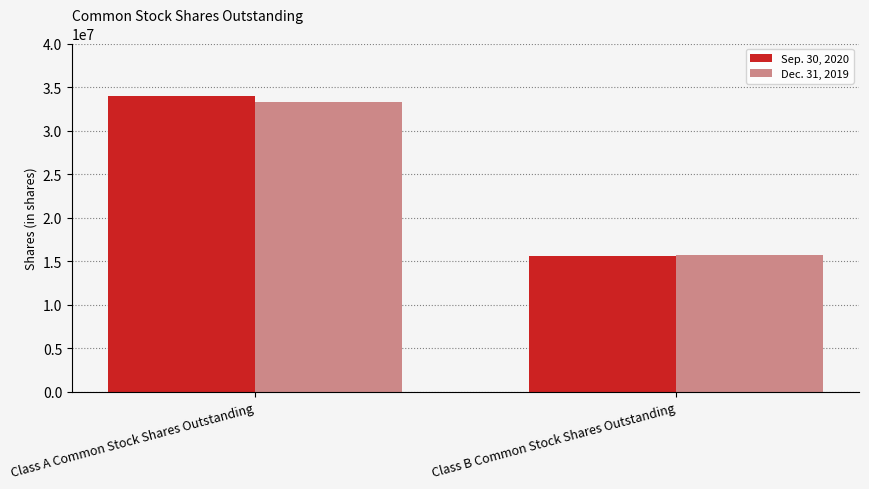

What is the label of the 1st bar from the left?

Class A Common Stock Shares Outstanding